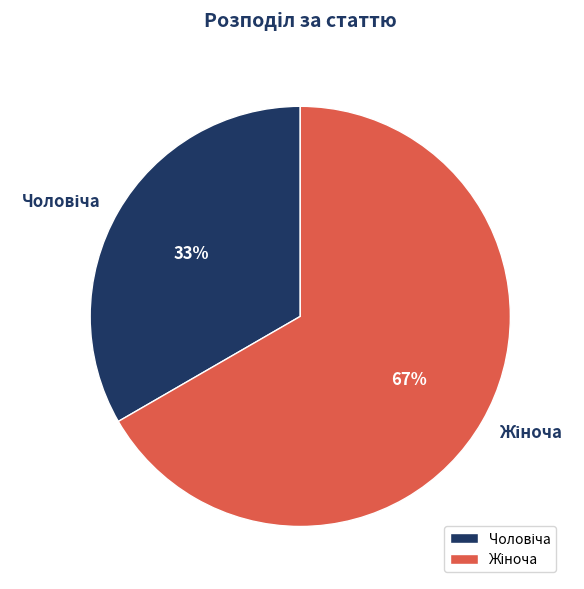

To the nearest percent, what is the average slice percentage?

50%